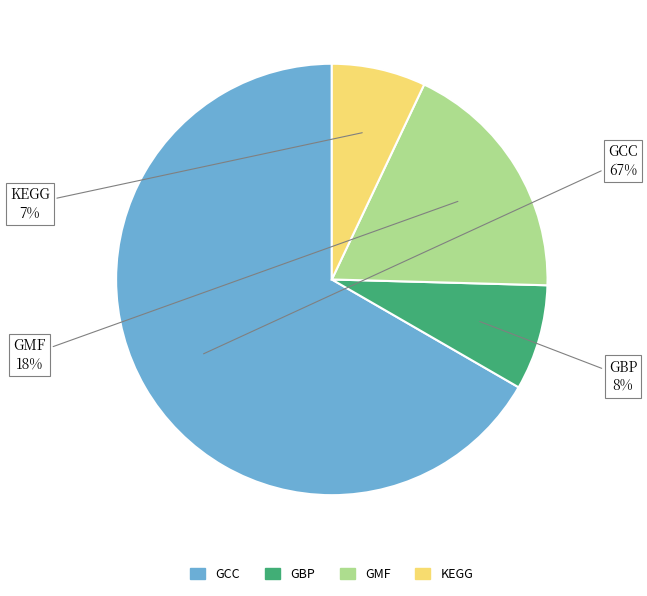

To the nearest percent, what is the average slice percentage?

25%